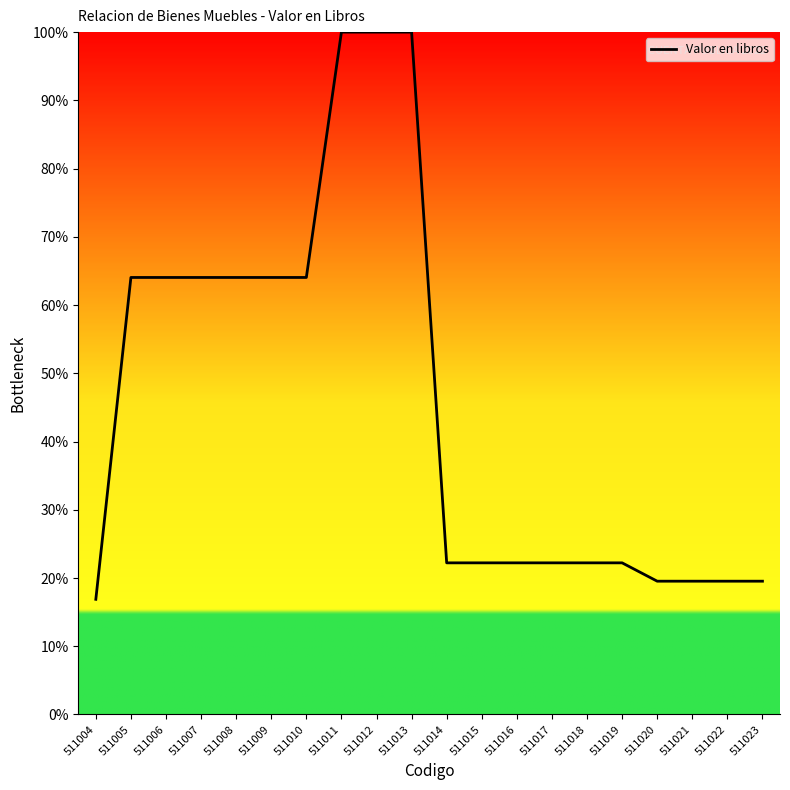

Reading left to right, list all the values displayed in this chart.

511004=16.9	511005=64.0	511006=64.0	511007=64.0	511008=64.0	511009=64.0	511010=64.0	511011=100.0	511012=100.0	511013=100.0	511014=22.2	511015=22.2	511016=22.2	511017=22.2	511018=22.2	511019=22.2	511020=19.5	511021=19.5	511022=19.5	511023=19.5